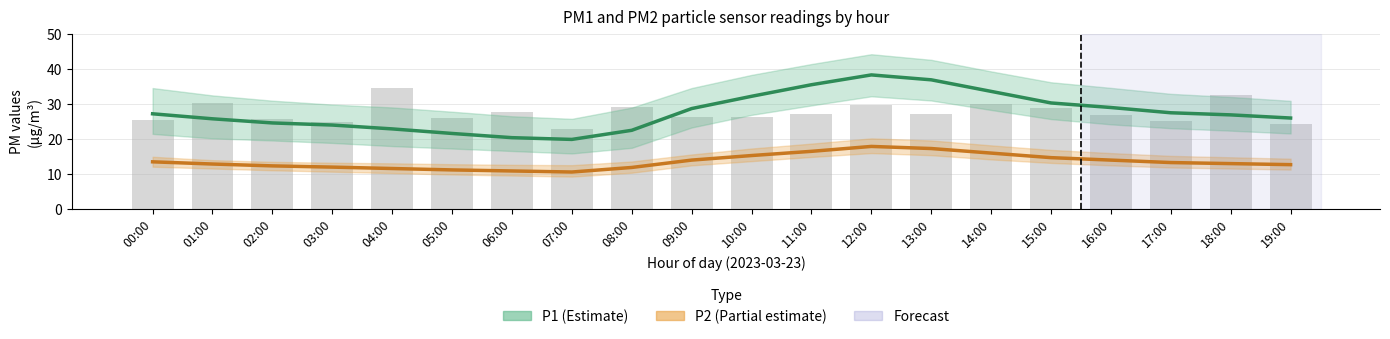

Reading right to left, transcribe all the data shown in this chart.

P1: 25.9	26.8	27.4	28.9	30.2	33.5	36.8	38.2	35.4	32.1	28.6	22.4	19.8	20.3	21.5	22.8	23.9	24.5	25.7	27.1
P1_upper: 30.8	31.9	32.8	34.5	36.1	39.2	42.5	44.1	41.3	38.2	34.5	28.9	25.7	26.4	27.7	28.9	29.7	30.9	32.4	34.5
P1_lower: 21.5	22.3	23.0	24.1	25.6	28.2	30.9	32.1	29.5	26.8	23.2	17.4	15.8	16.5	17.2	17.9	18.8	19.5	20.1	21.4
P2: 12.6	12.9	13.2	13.9	14.6	15.9	17.2	17.8	16.4	15.2	13.9	11.8	10.5	10.8	11.1	11.5	11.9	12.2	12.8	13.4
P2_upper: 14.3	14.7	15.1	15.9	16.8	18.1	19.5	20.1	18.6	17.2	15.5	13.5	12.4	12.6	12.7	13.0	13.2	13.4	13.9	14.8
P2_lower: 11.2	11.5	11.8	12.4	13.1	14.1	15.3	15.9	14.8	13.6	12.4	10.3	9.2	9.5	9.8	10.2	10.6	11.0	11.5	12.0